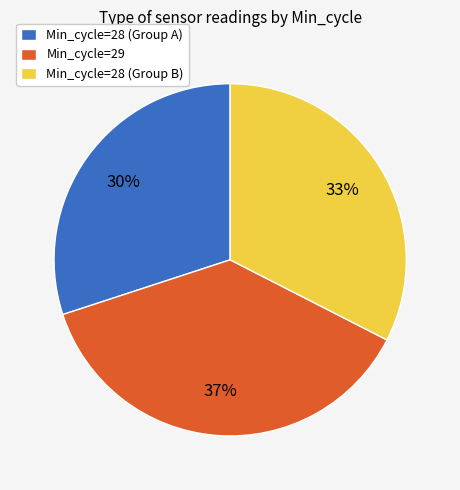

Which slice is the largest?

Min_cycle=29